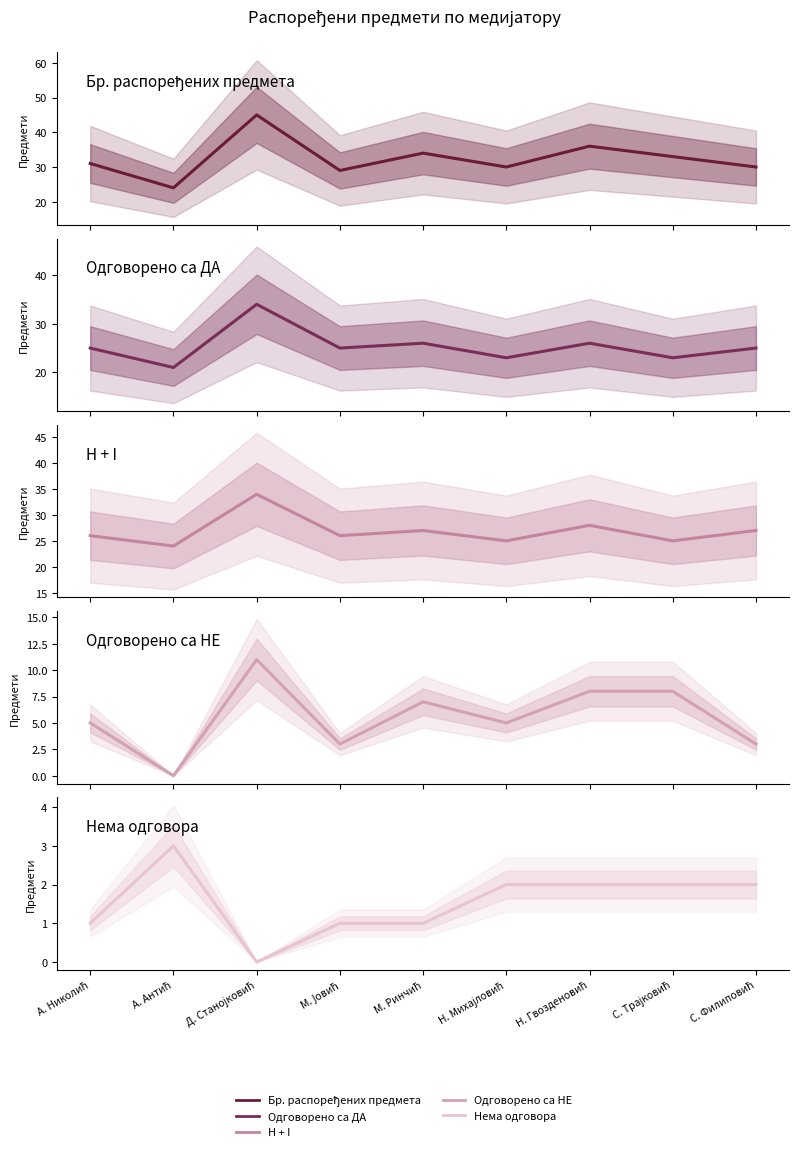

Rank the categories by Одговорено са НЕ value from lowest to highest.

А. Антић, М. Јовић, С. Филиповић, А. Николић, Н. Михајловић, М. Ринчић, Н. Гвозденовић, С. Трајковић, Д. Станојковић